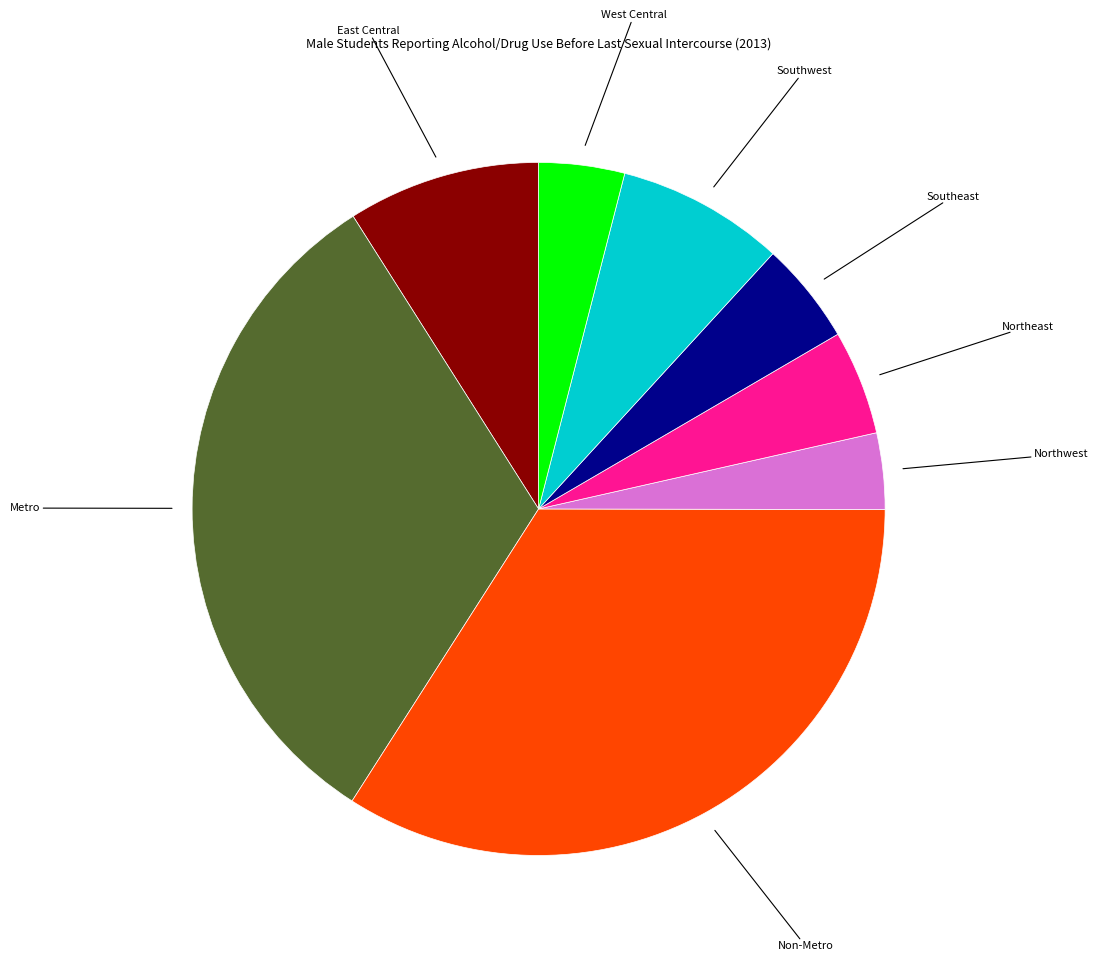

Is there a majority slice in this chart?

No